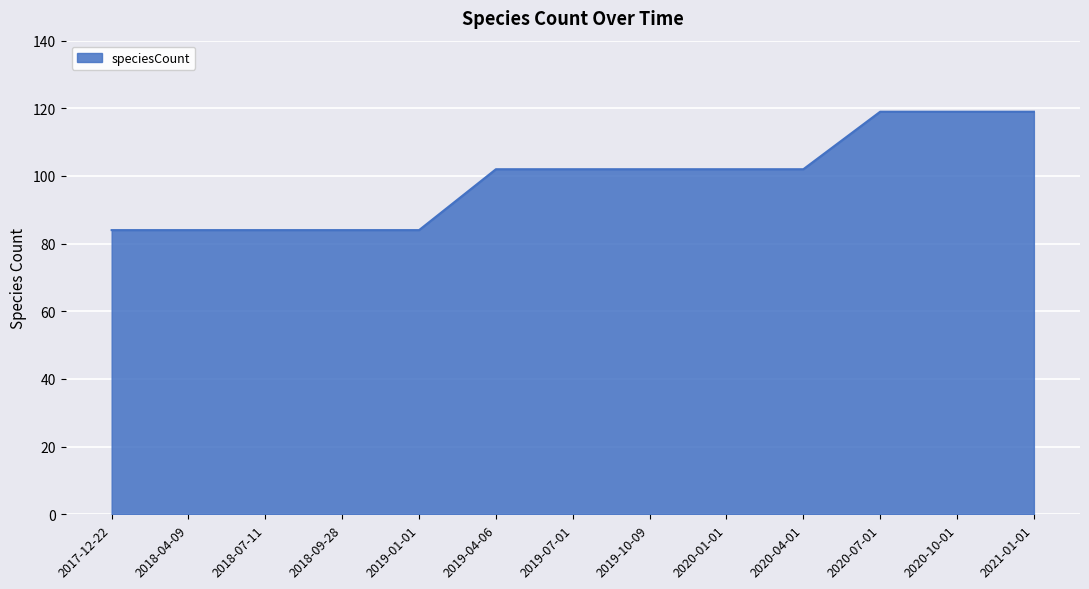

What is the sum of the values at 2018-04-09 and 2018-07-11?

168